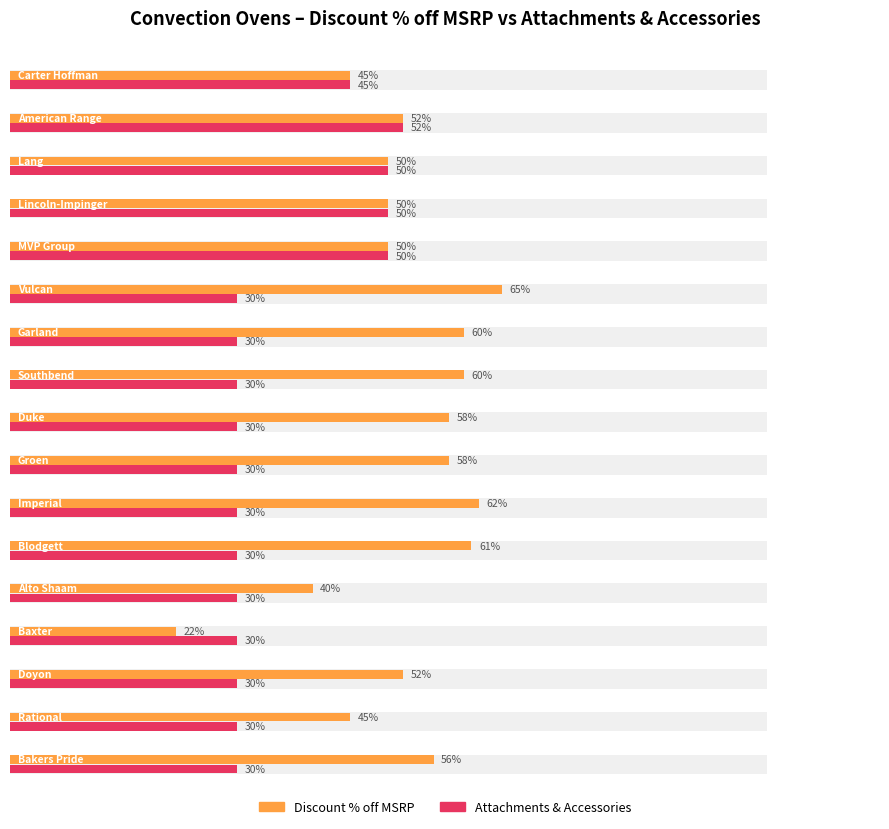

Is the value of Discount % off MSRP at Southbend greater than the value of Attachments & Accessories at American Range?

Yes